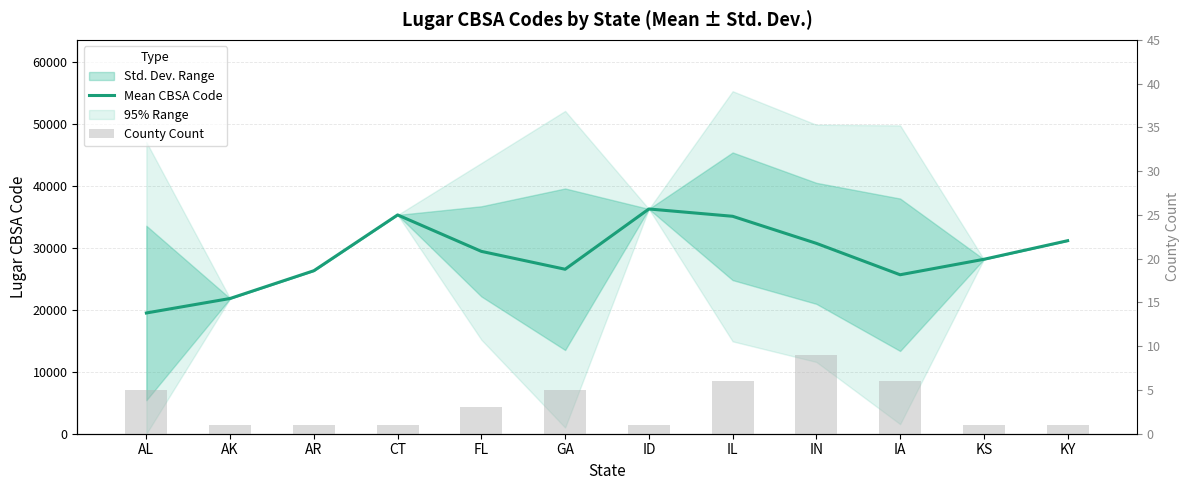

Are the bars horizontal?

No